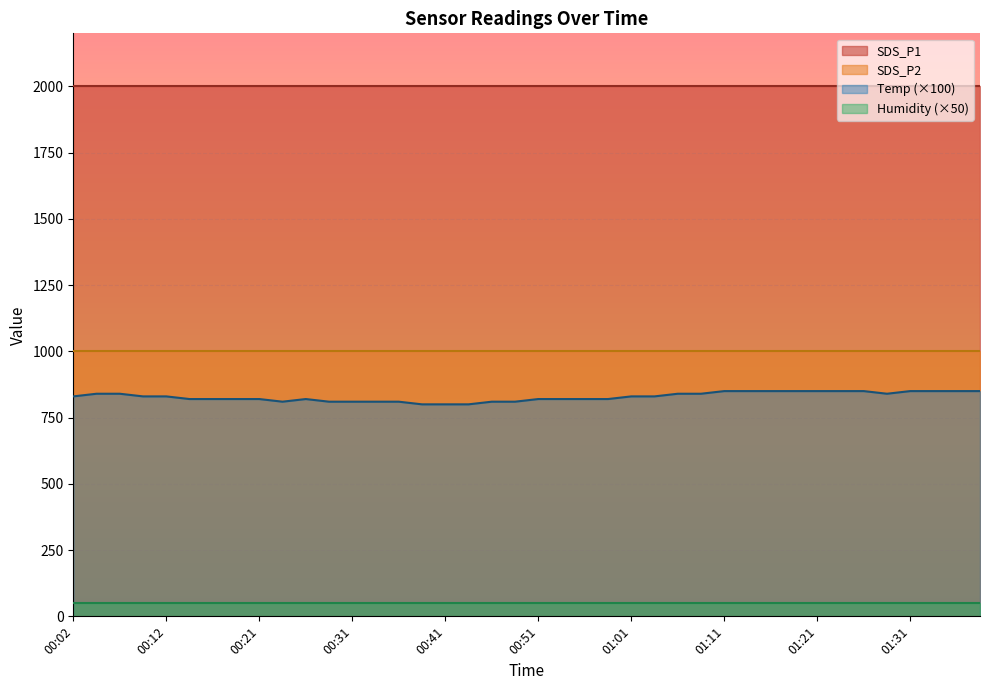

Reading right to left, list all the values displayed in this chart.

Temp: 8.5	8.5	8.5	8.5	8.4	8.5	8.5	8.5	8.5	8.5	8.5	8.5	8.4	8.4	8.3	8.3	8.2	8.2	8.2	8.2	8.1	8.1	8.0	8.0	8.0	8.1	8.1	8.1	8.1	8.2	8.1	8.2	8.2	8.2	8.2	8.3	8.3	8.4	8.4	8.3
Humidity: 1.0	1.0	1.0	1.0	1.0	1.0	1.0	1.0	1.0	1.0	1.0	1.0	1.0	1.0	1.0	1.0	1.0	1.0	1.0	1.0	1.0	1.0	1.0	1.0	1.0	1.0	1.0	1.0	1.0	1.0	1.0	1.0	1.0	1.0	1.0	1.0	1.0	1.0	1.0	1.0
SDS_P1: 1999.9	1999.9	1999.9	1999.9	1999.9	1999.9	1999.9	1999.9	1999.9	1999.9	1999.9	1999.9	1999.9	1999.9	1999.9	1999.9	1999.9	1999.9	1999.9	1999.9	1999.9	1999.9	1999.9	1999.9	1999.9	1999.9	1999.9	1999.9	1999.9	1999.9	1999.9	1999.9	1999.9	1999.9	1999.9	1999.9	1999.9	1999.9	1999.9	1999.9
SDS_P2: 999.9	999.9	999.9	999.9	999.9	999.9	999.9	999.9	999.9	999.9	999.9	999.9	999.9	999.9	999.9	999.9	999.9	999.9	999.9	999.9	999.9	999.9	999.9	999.9	999.9	999.9	999.9	999.9	999.9	999.9	999.9	999.9	999.9	999.9	999.9	999.9	999.9	999.9	999.9	999.9